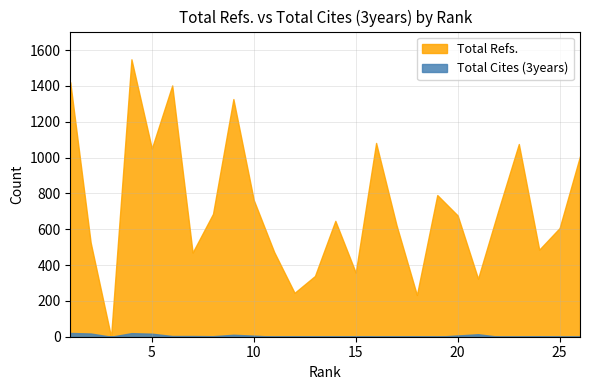

At how many categories does at least one series exceed 713?

10